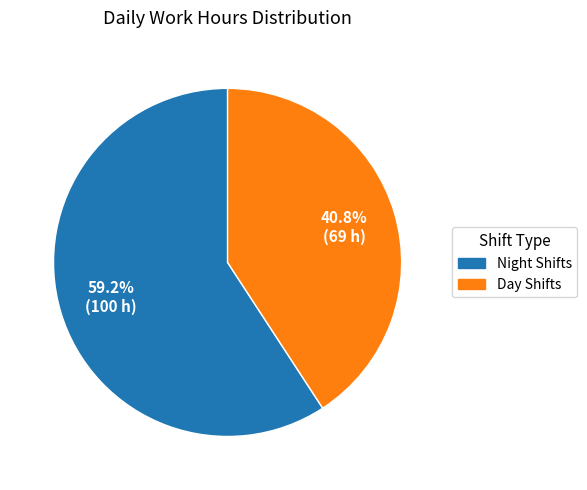

Which category has the biggest portion of the pie?

Night Shifts